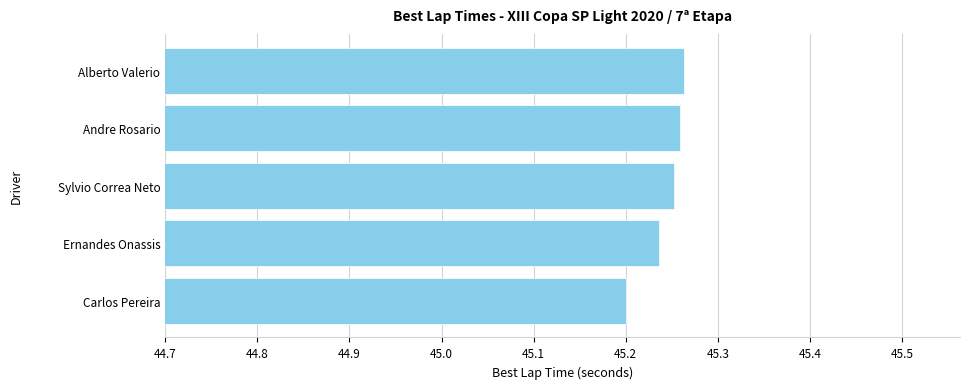

Which label corresponds to the smallest value in the chart?

Carlos Pereira